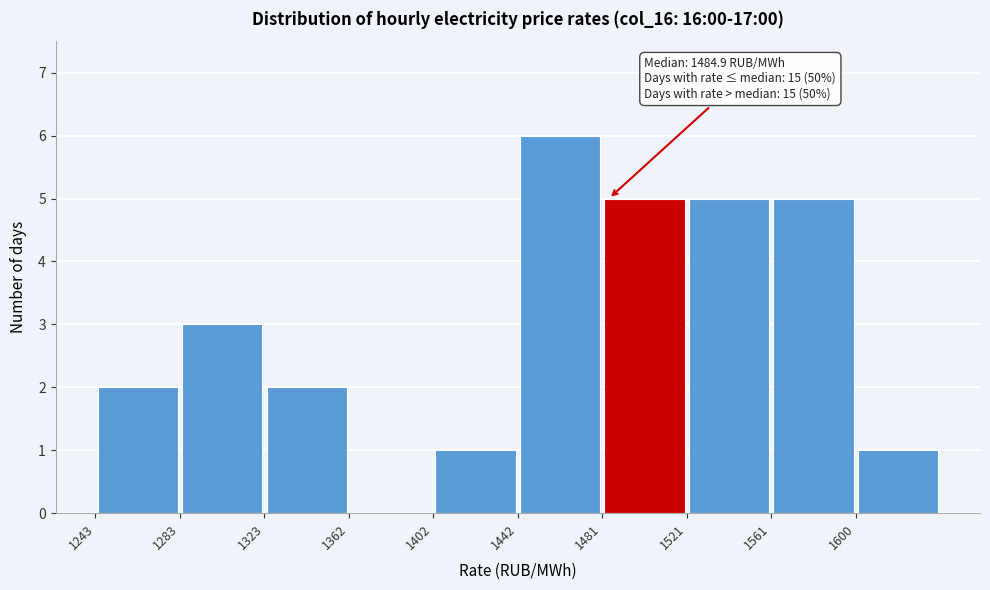

Over which range of the x-axis is the bar tallest?

1440 to 1480